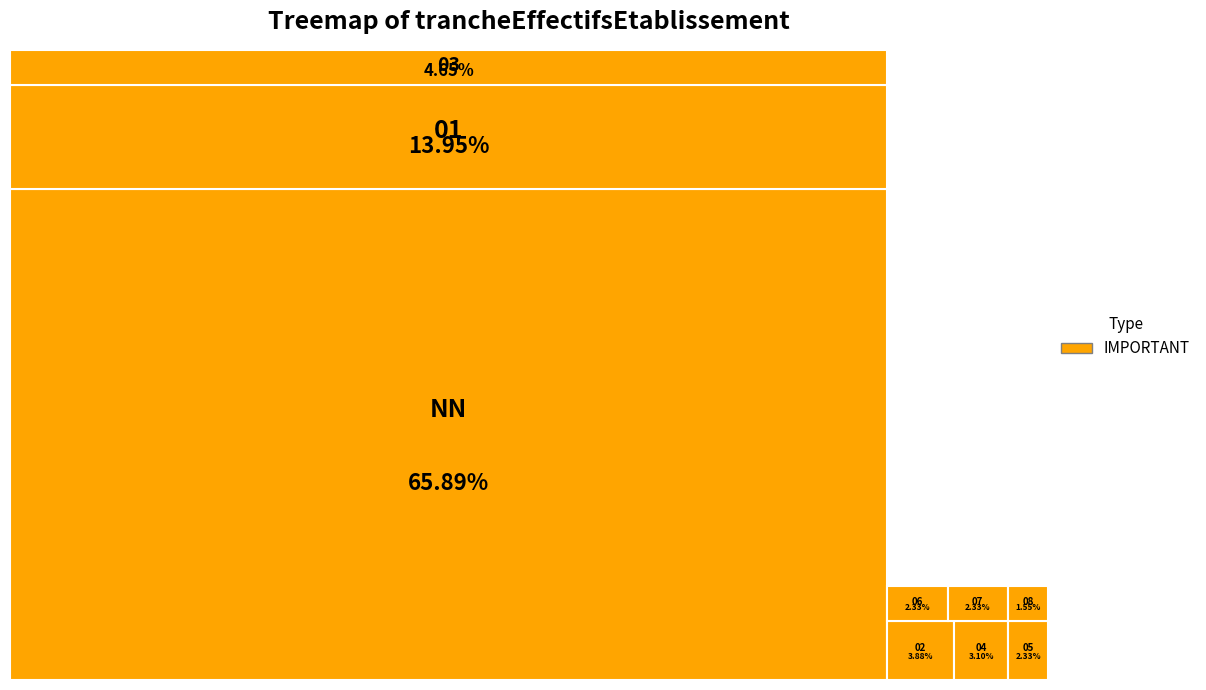

Combined, what portion of the pie is 06 and 05?

4.7%